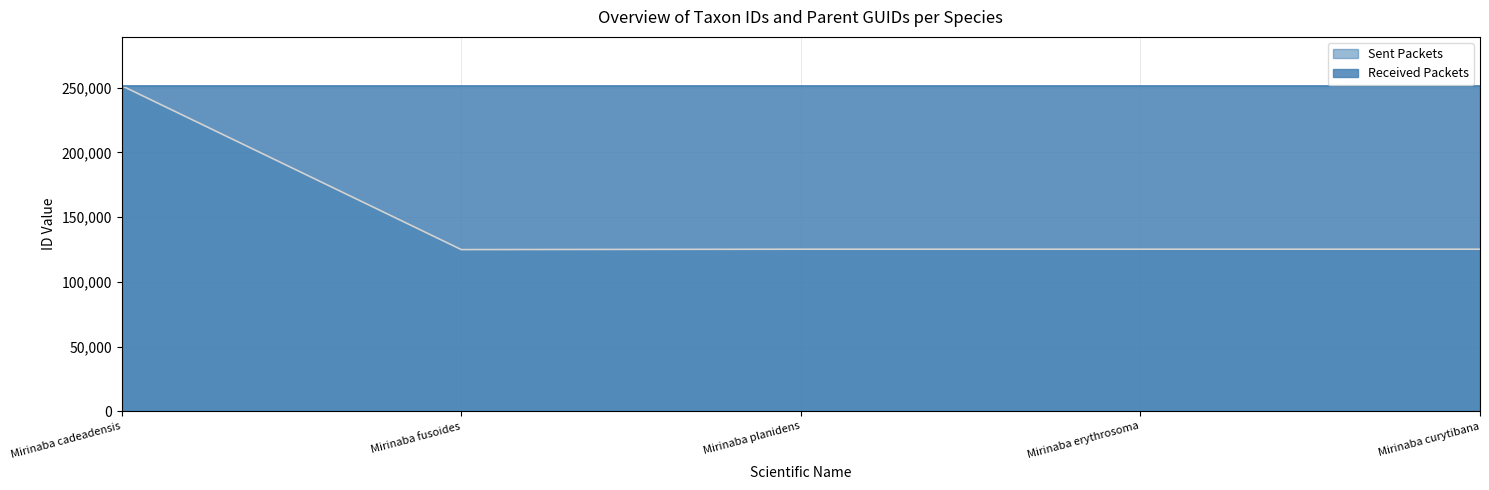

What is the average value?

150378